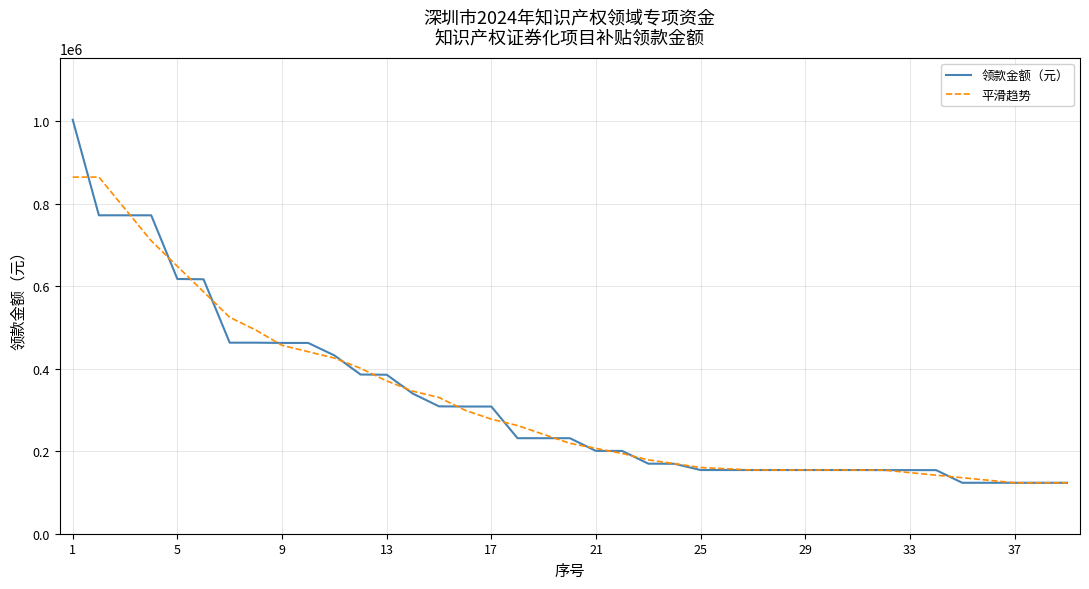

Which series has the largest range (max minus min)?

领款金额（元）